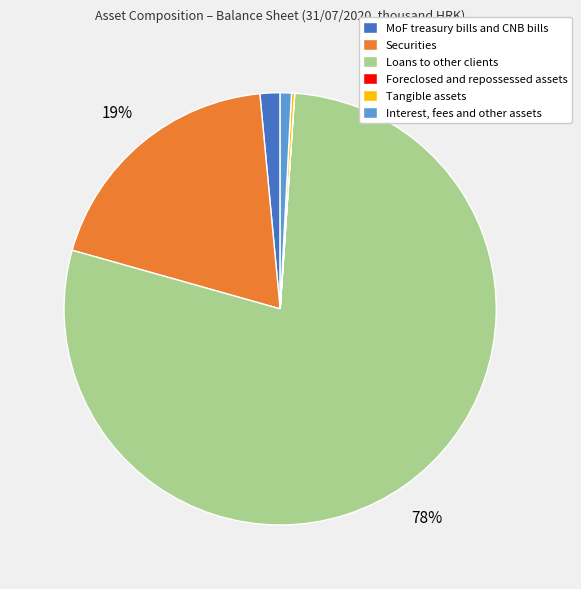

Is Securities the majority of the pie?

No